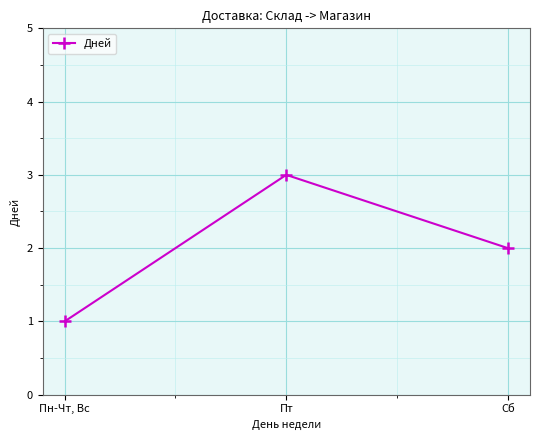

How many series are shown in this chart?

1